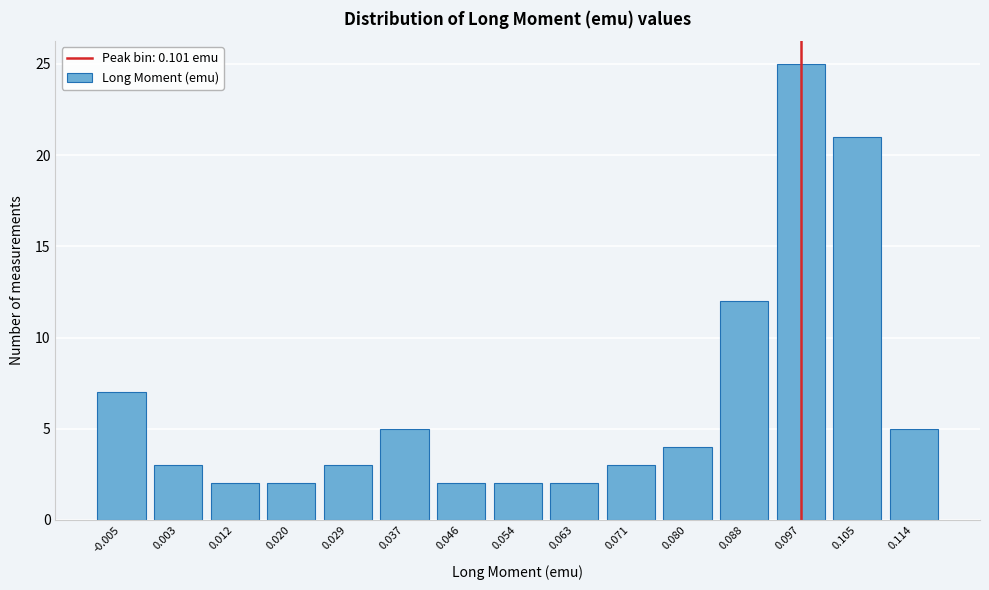

Reading right to left, list all the values displayed in this chart.

0.114=5	0.105=21	0.097=25	0.088=12	0.080=4	0.071=3	0.063=2	0.054=2	0.046=2	0.037=5	0.029=3	0.020=2	0.012=2	0.003=3	-0.005=7